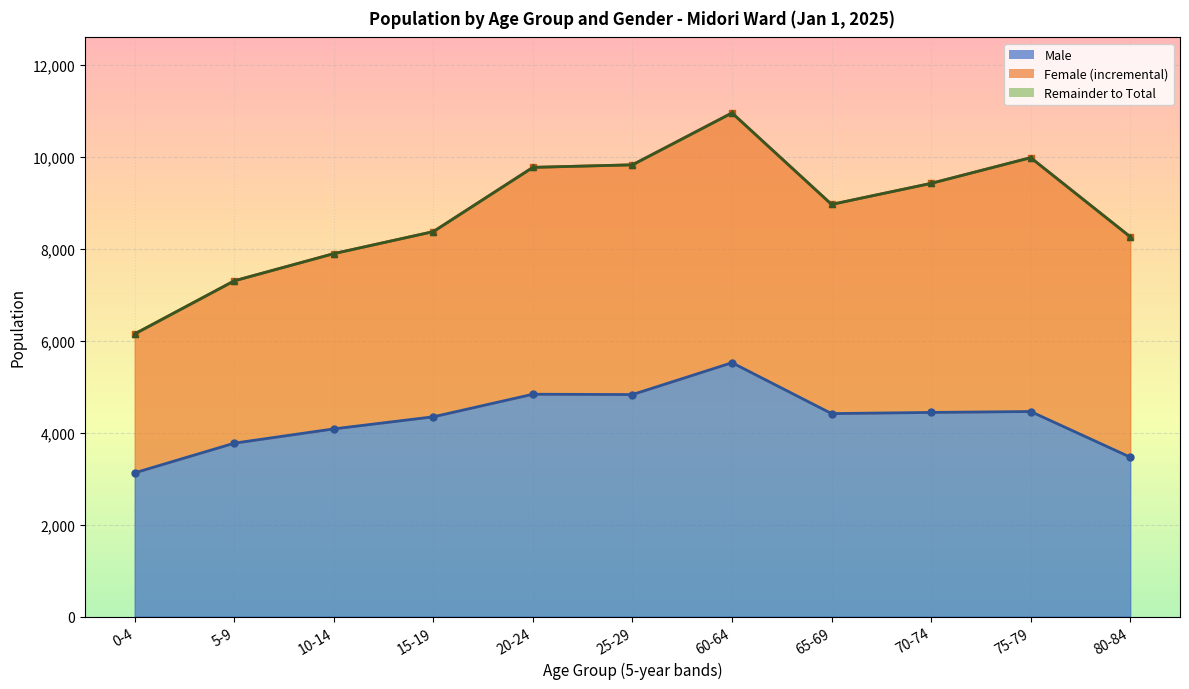

True or false: Female cumulative (line) has a value of 8374 at 15-19.

True